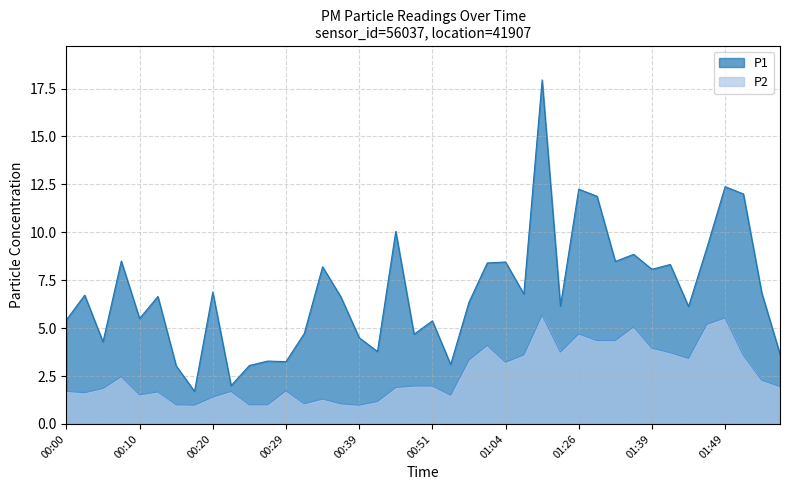

Where is the first local minimum for P2?

00:03